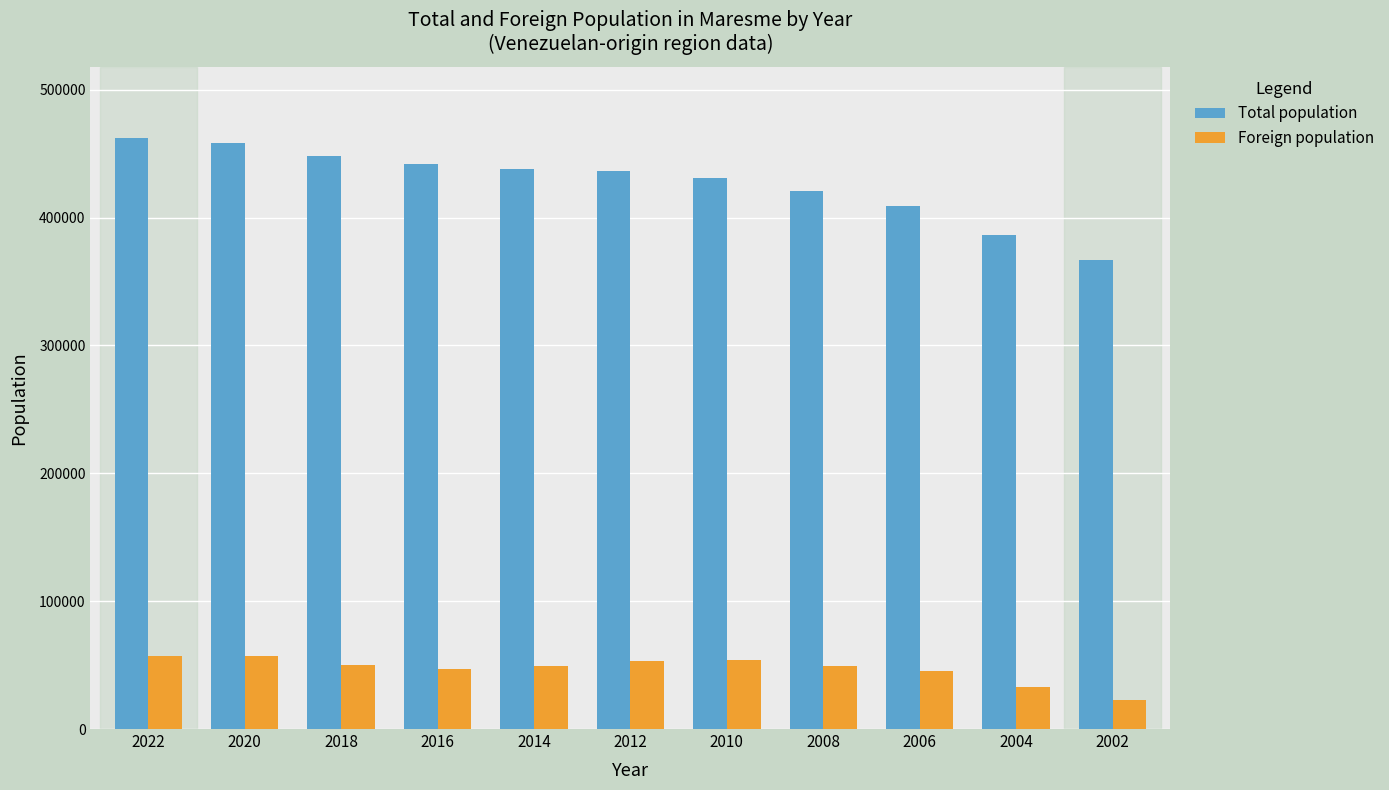

What is the minimum value shown in the chart?

23007